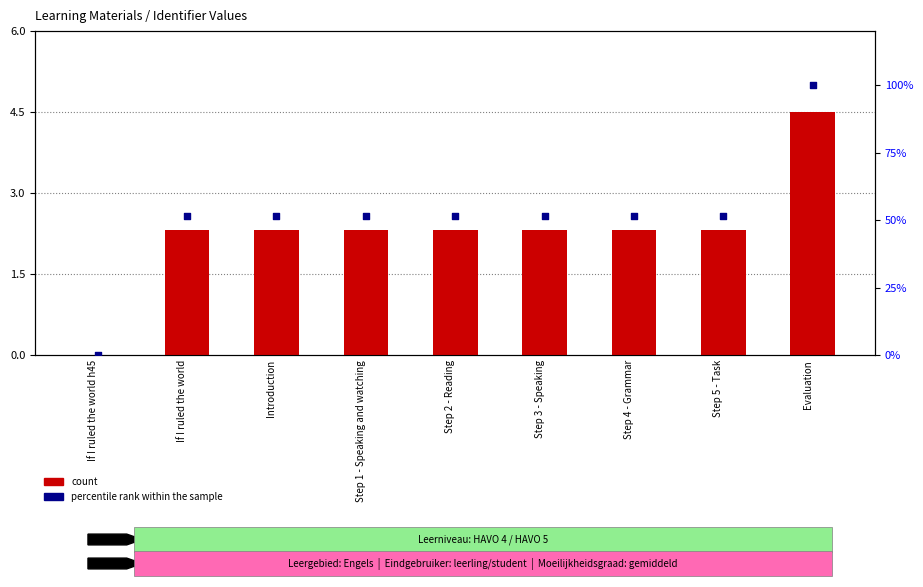

At which category is the sum across all series the highest?

Evaluation